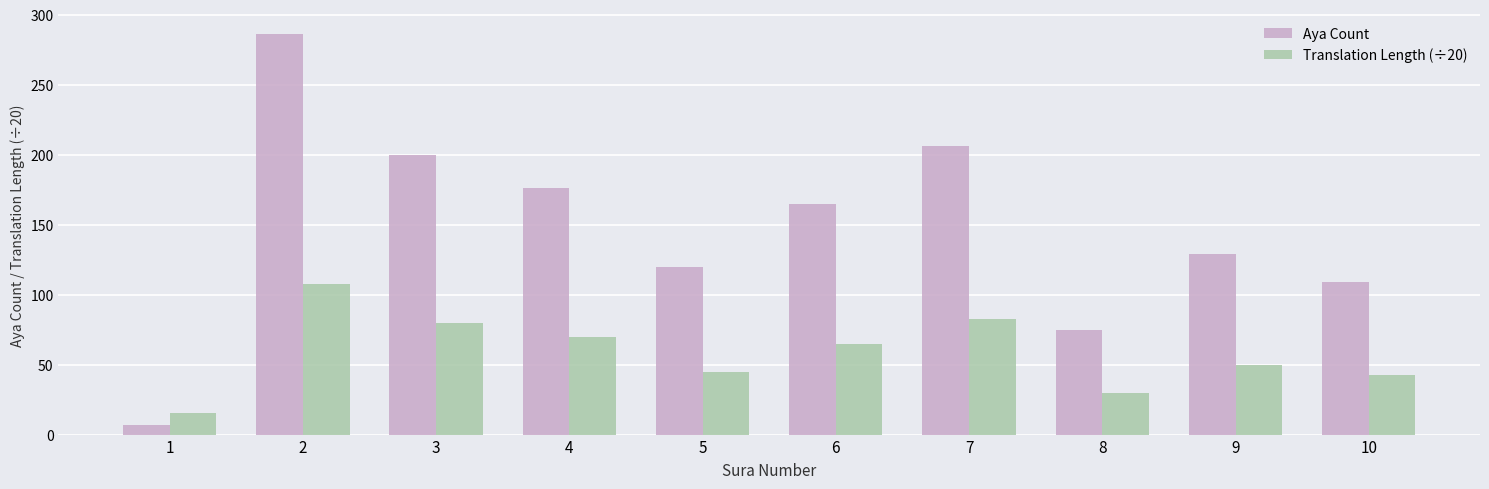

How many data points in Translation Length (÷20) are less than 65?

5